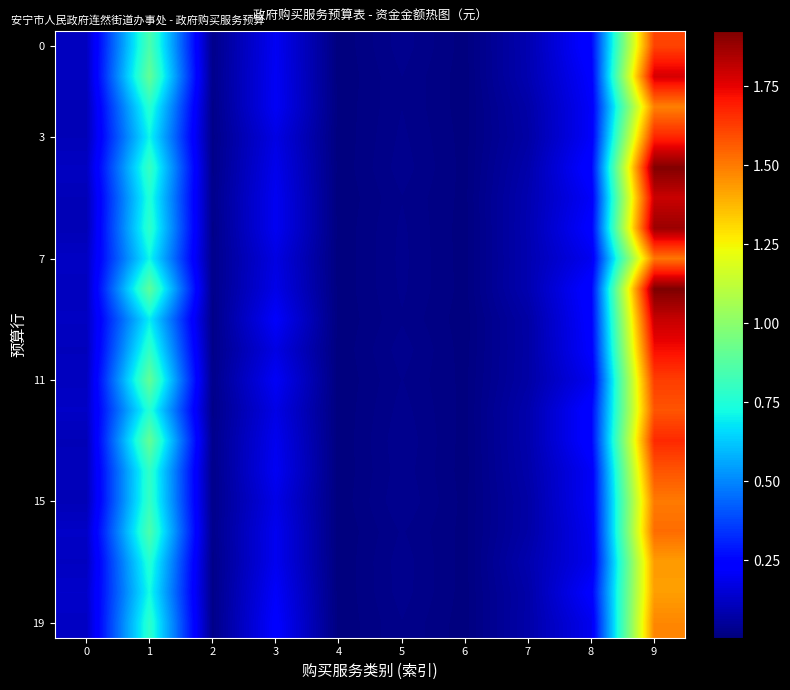

At which category is the sum across all series the highest?

9